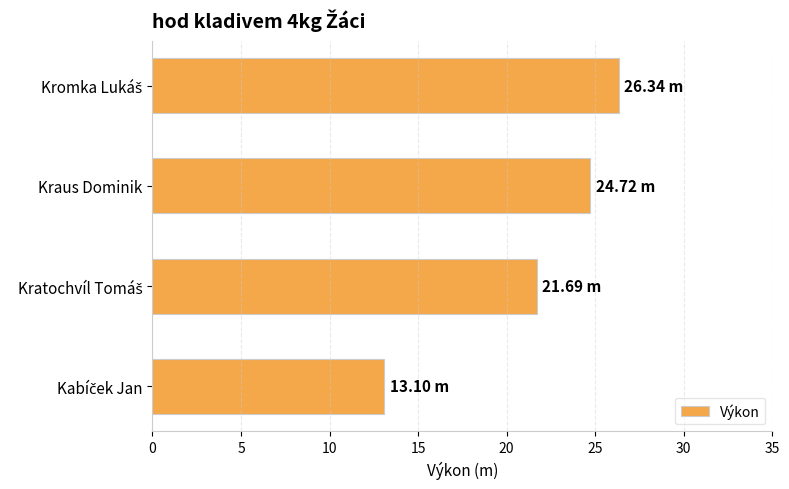

What is the difference between the maximum and minimum values?

13.2